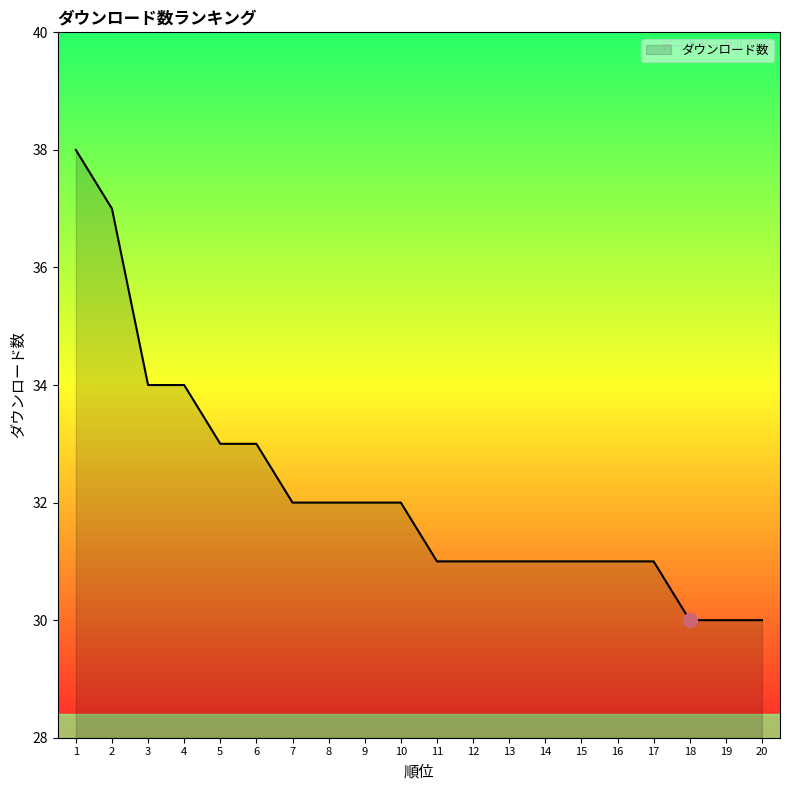

The value at 8 is 32. True or false?

True